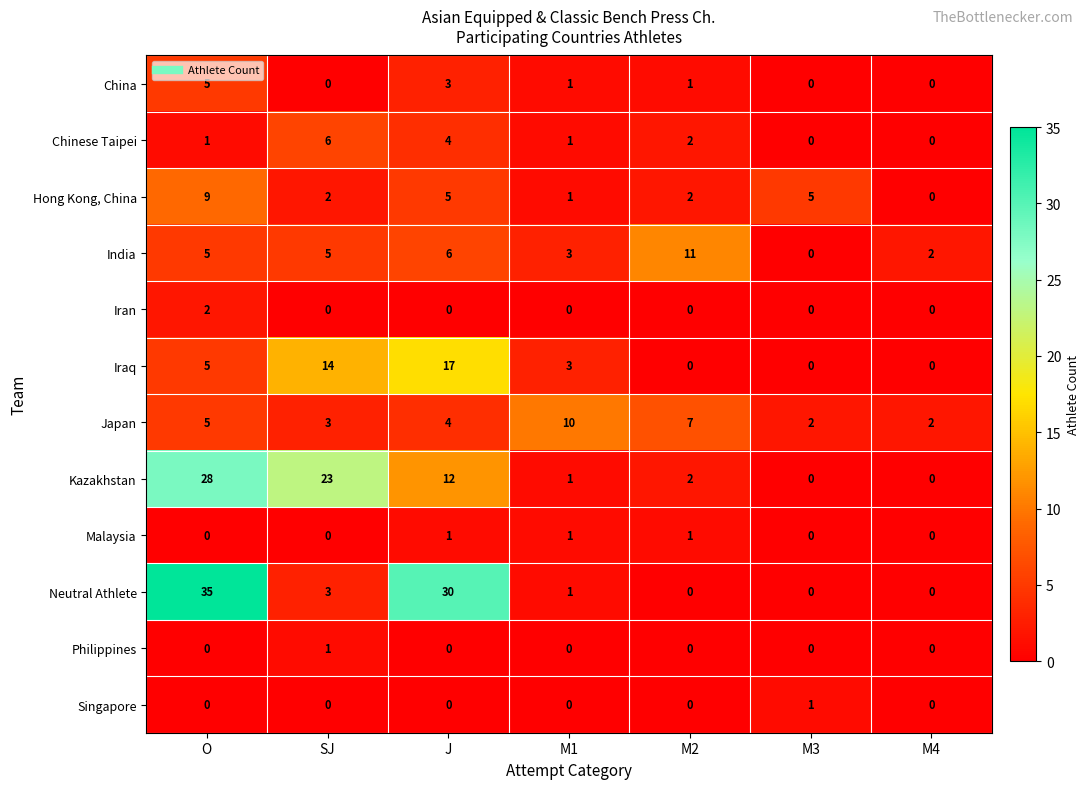

What is the spread (max minus min) of values at M3?

5